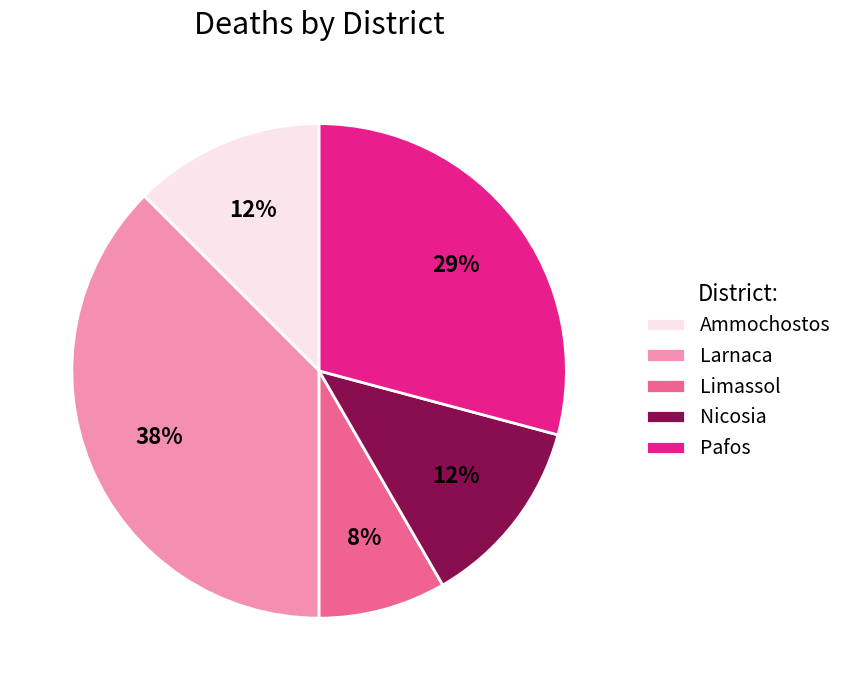

What is the ratio of the value at Limassol to the value at Nicosia?

0.7